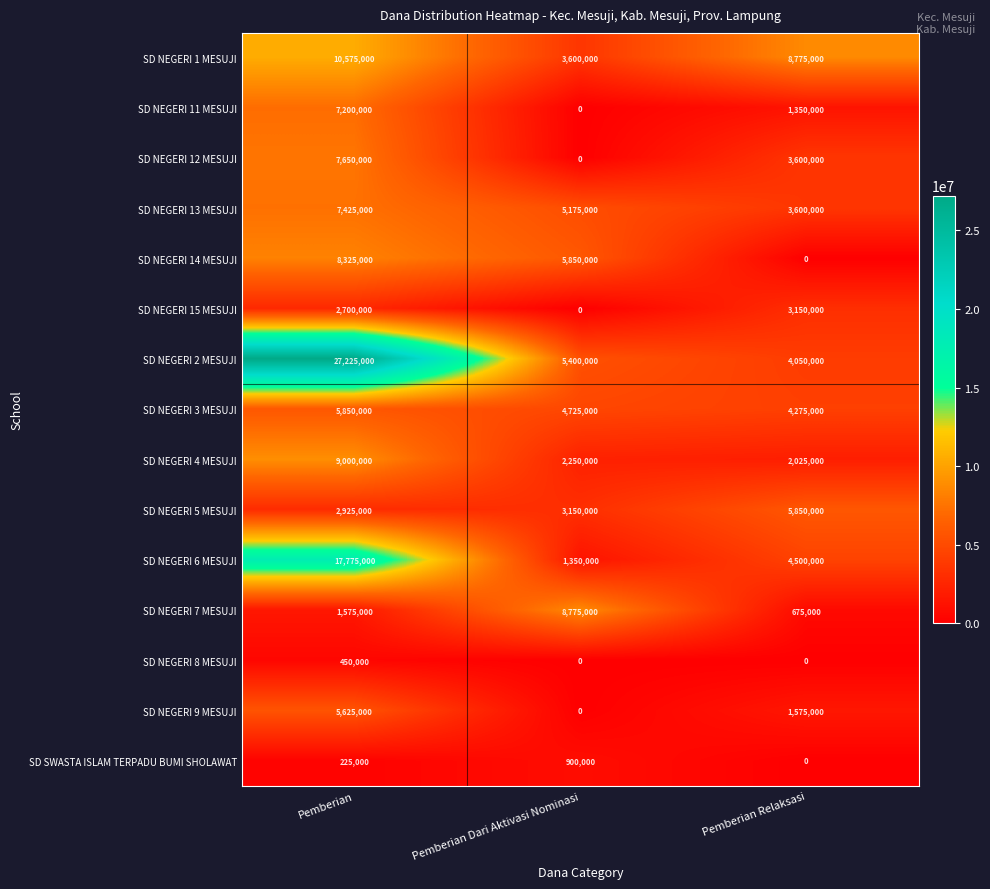

What is the maximum value shown in the chart?

27225000